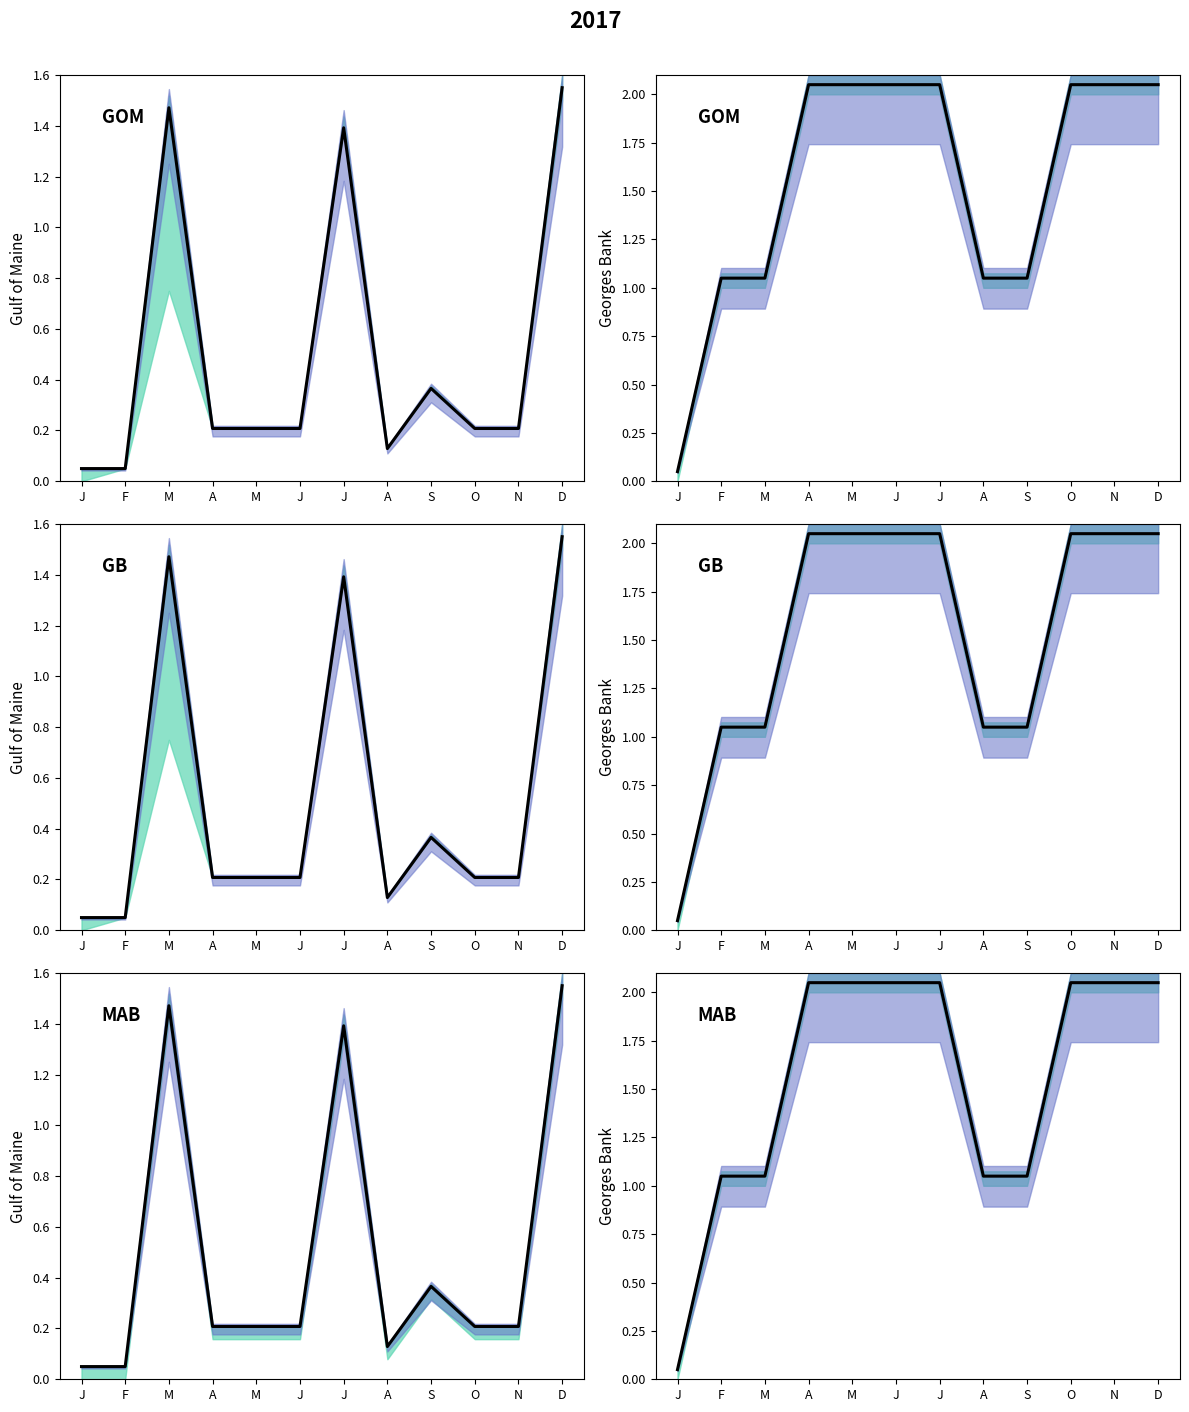

Which series has the largest total across all categories?

GOM